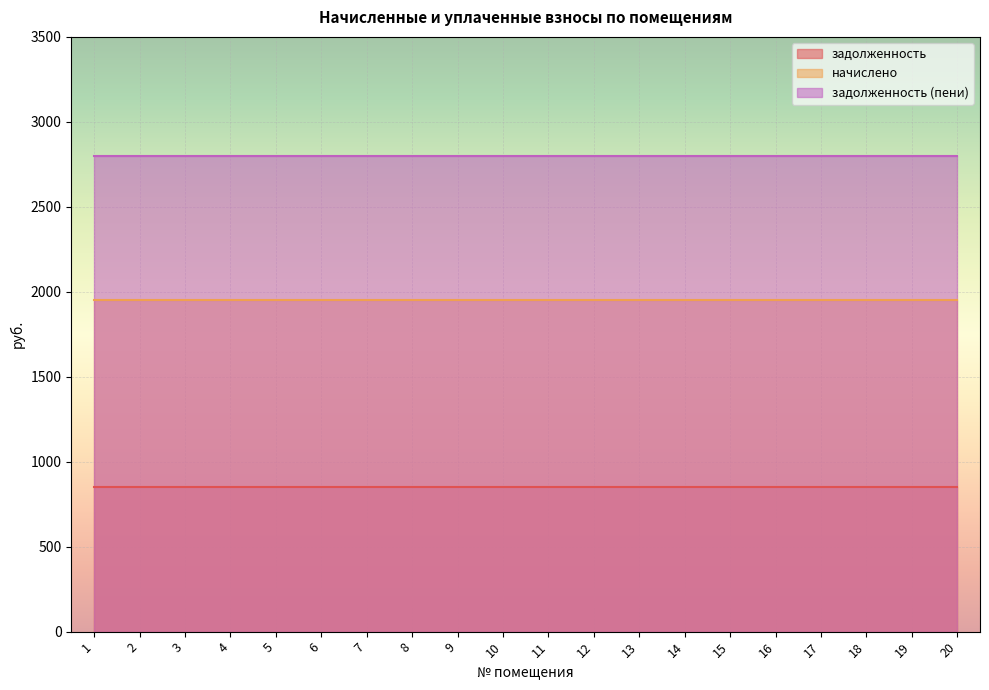

What is the value of the задолженность (пени) point at the 10th from the left?

2800.5